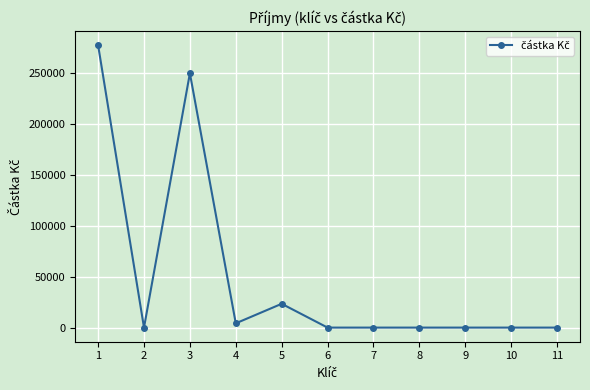

How many series are shown in this chart?

1